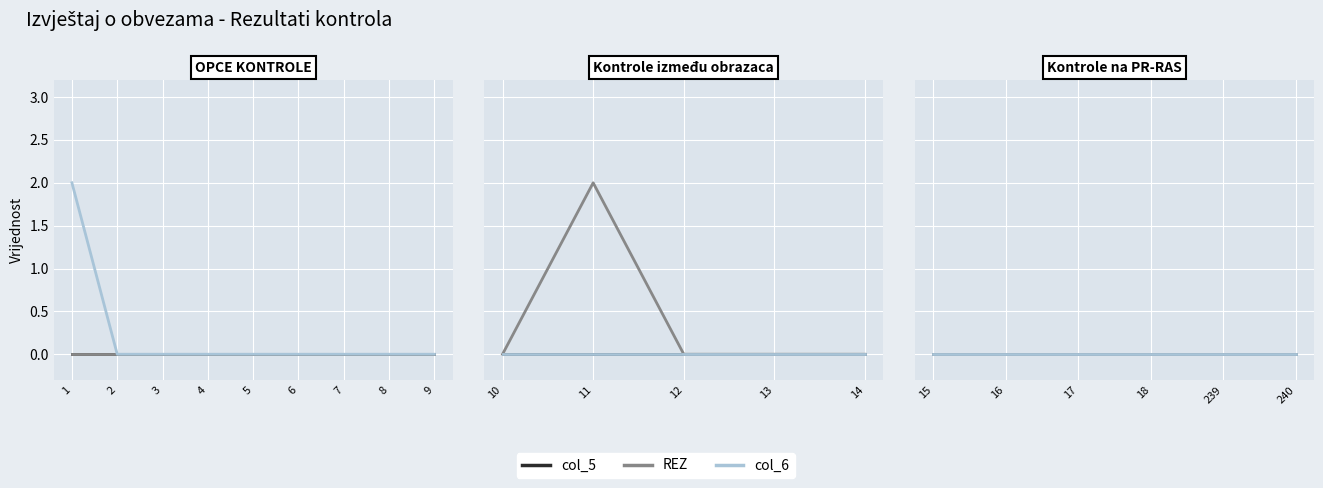

What is the maximum value shown in the chart?

2